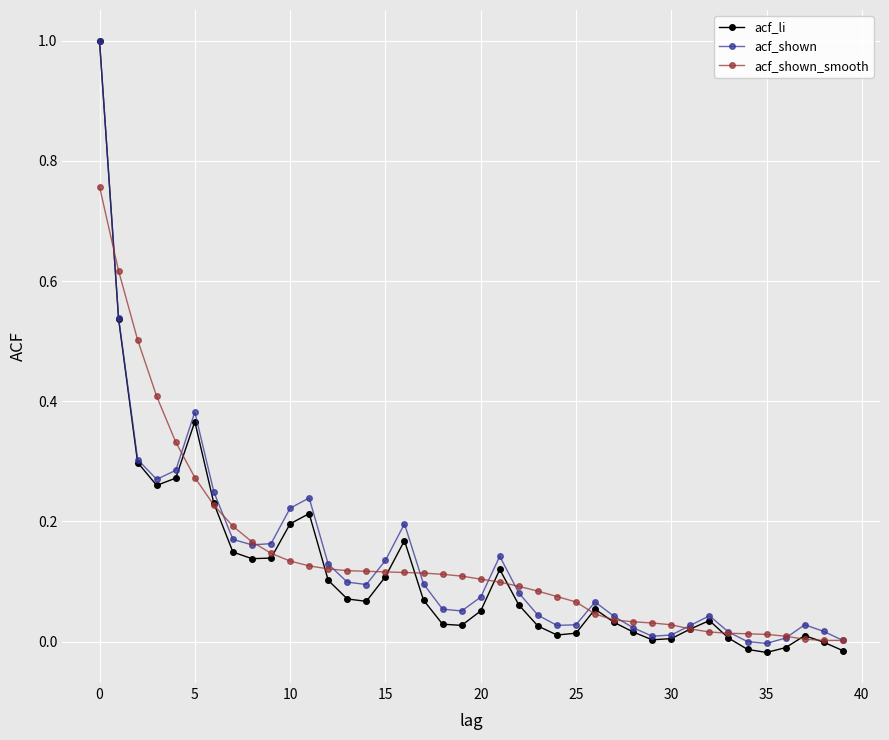

What is the maximum value shown in the chart?

1.0